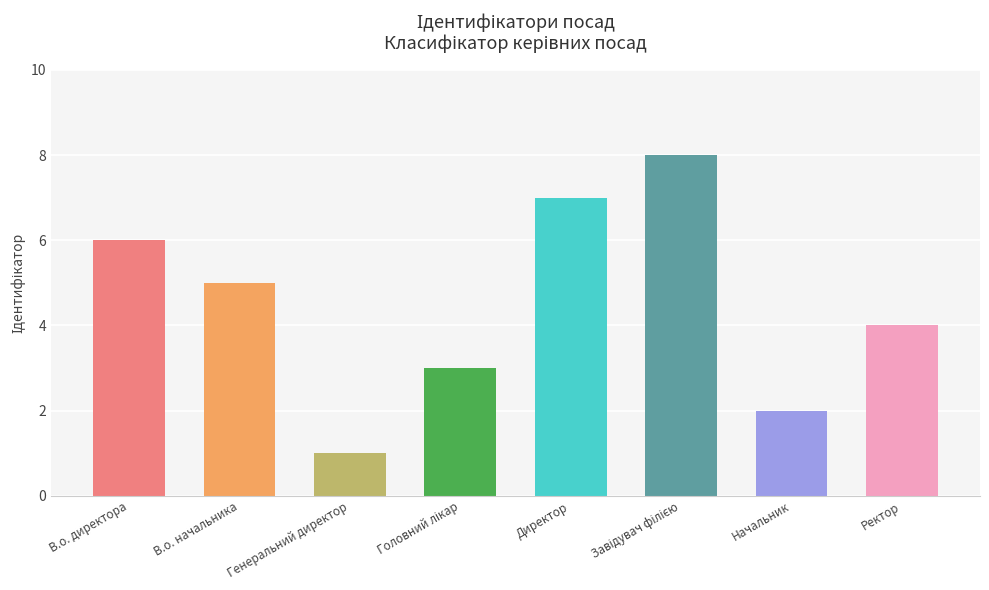

How many data points are less than 5?

4